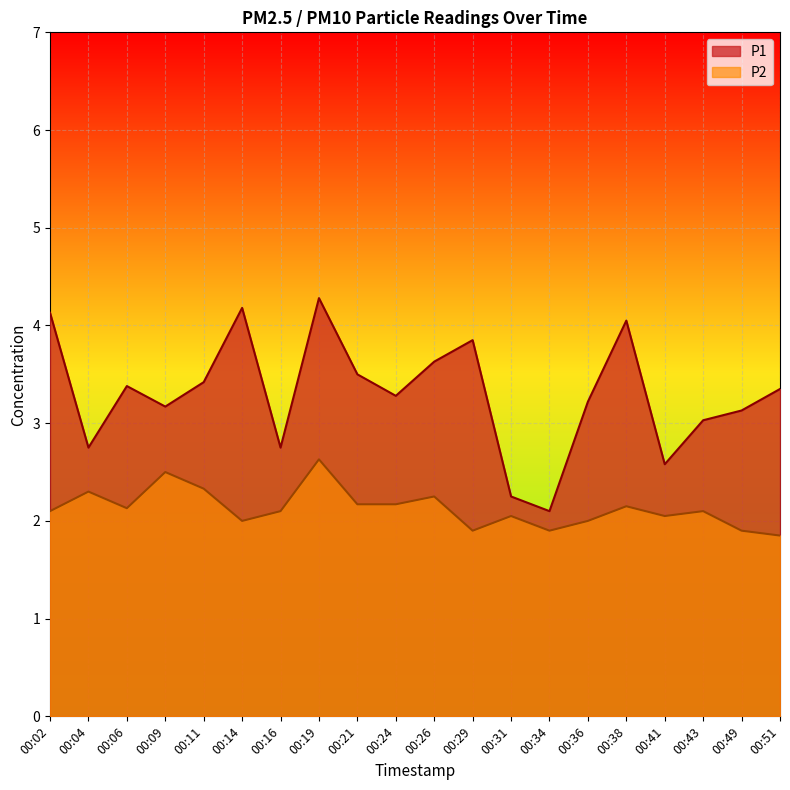

At which category does P1 reach its first local peak?

00:06